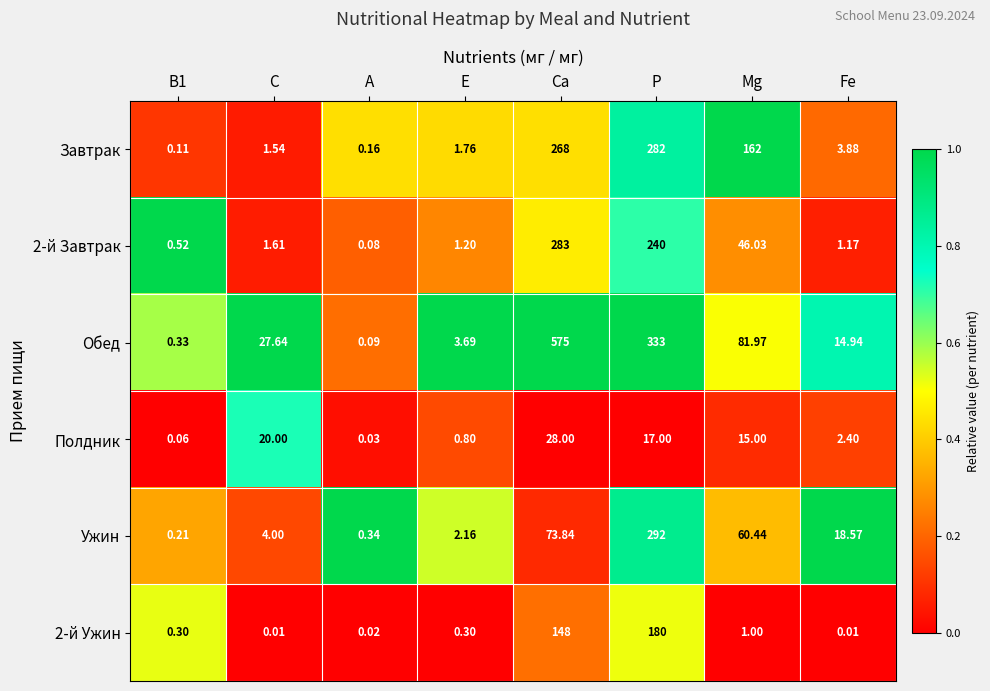

At how many categories does at least one series exceed 0?

8